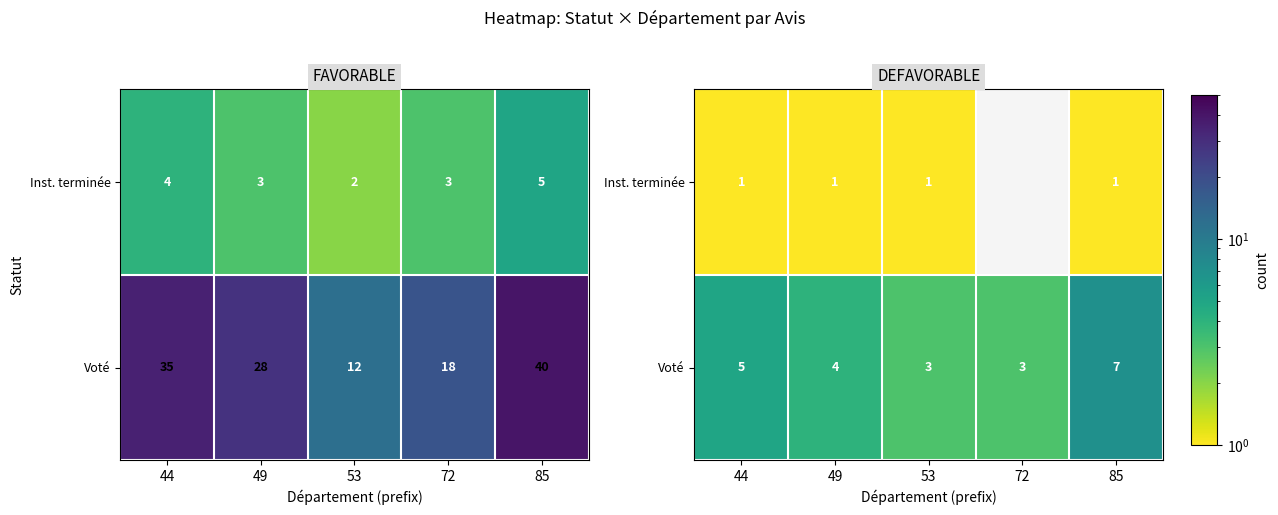

The value of Voté at 85 is 7.0. True or false?

True